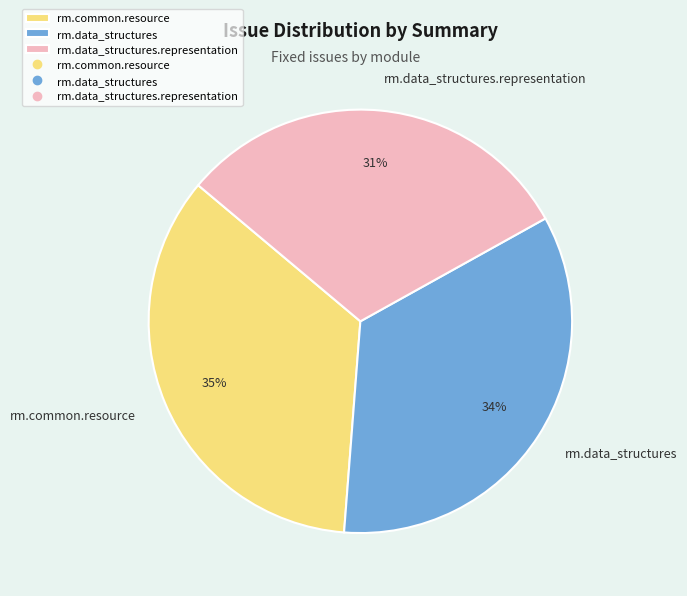

Does rm.common.resource account for over 50% of the chart?

No